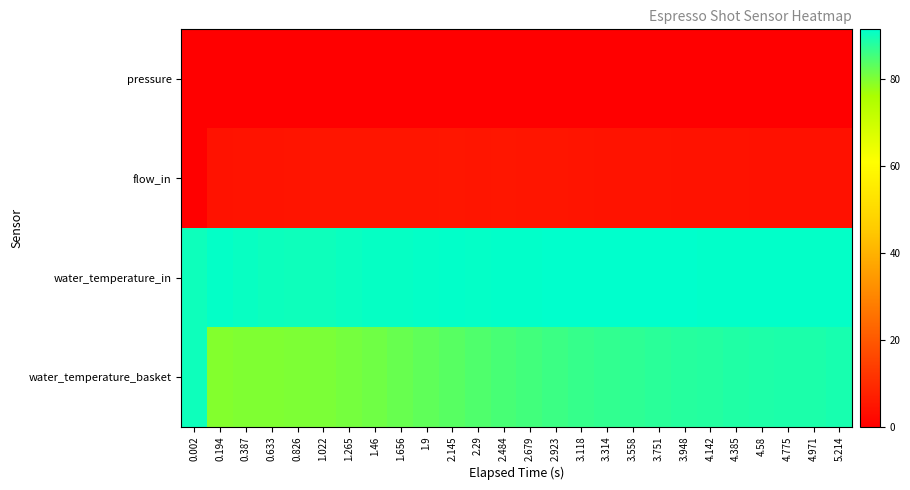

Reading left to right, list all the values displayed in this chart.

pressure: 0.002=0.0	0.194=0.1	0.387=0.1	0.633=0.1	0.826=0.1	1.022=0.1	1.265=0.1	1.46=0.1	1.656=0.1	1.9=0.1	2.145=0.0	2.29=0.1	2.484=0.1	2.679=0.1	2.923=0.0	3.118=0.0	3.314=0.0	3.558=0.0	3.751=0.0	3.948=0.0	4.142=0.0	4.385=0.0	4.58=0.0	4.775=0.0	4.971=0.0	5.214=0.0
flow_in: 0.002=0.0	0.194=4.2	0.387=4.4	0.633=4.6	0.826=4.6	1.022=4.9	1.265=4.8	1.46=4.9	1.656=5.0	1.9=4.9	2.145=5.0	2.29=5.0	2.484=5.0	2.679=4.9	2.923=4.8	3.118=4.6	3.314=4.5	3.558=4.3	3.751=4.4	3.948=4.3	4.142=4.2	4.385=4.1	4.58=4.1	4.775=4.1	4.971=4.1	5.214=4.0
water_temperature_in: 0.002=90.0	0.194=90.9	0.387=90.4	0.633=90.1	0.826=90.0	1.022=90.0	1.265=90.3	1.46=90.6	1.656=90.6	1.9=90.8	2.145=91.0	2.29=90.9	2.484=91.1	2.679=91.1	2.923=91.2	3.118=91.2	3.314=91.2	3.558=91.3	3.751=91.2	3.948=91.1	4.142=91.1	4.385=91.0	4.58=91.0	4.775=91.0	4.971=90.8	5.214=90.8
water_temperature_basket: 0.002=90.0	0.194=79.5	0.387=79.7	0.633=79.8	0.826=79.9	1.022=80.2	1.265=80.6	1.46=81.2	1.656=81.9	1.9=82.6	2.145=83.3	2.29=84.0	2.484=84.7	2.679=85.3	2.923=85.9	3.118=86.4	3.314=86.7	3.558=87.2	3.751=87.5	3.948=87.8	4.142=88.1	4.385=88.3	4.58=88.5	4.775=88.7	4.971=88.8	5.214=89.0